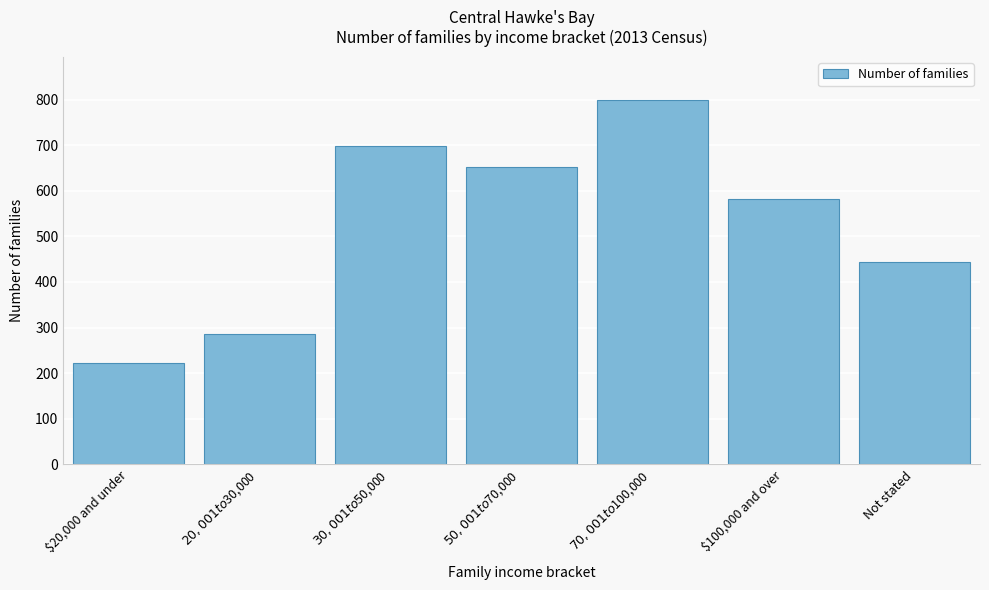

Reading left to right, list all the values displayed in this chart.

222	285	699	651	798	582	444